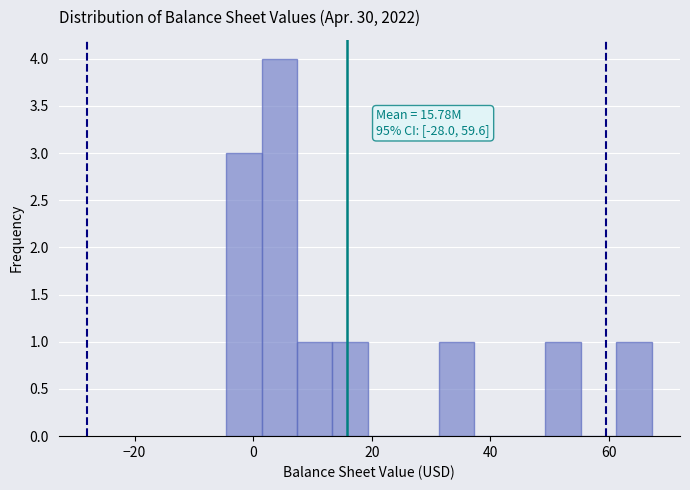

Around what value on the x-axis is the tallest bar? Give the approximate position of its centre, as read against the axis.

4